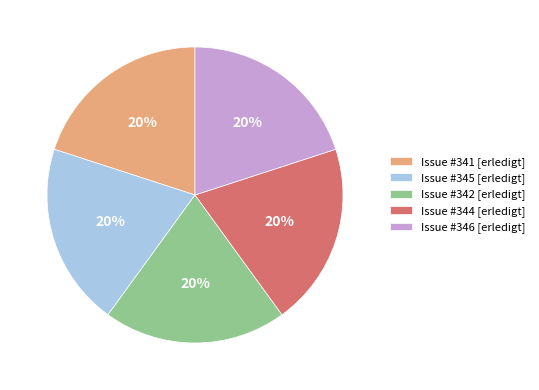

The Issue #346 [erledigt] slice represents 30% of the pie. True or false?

False